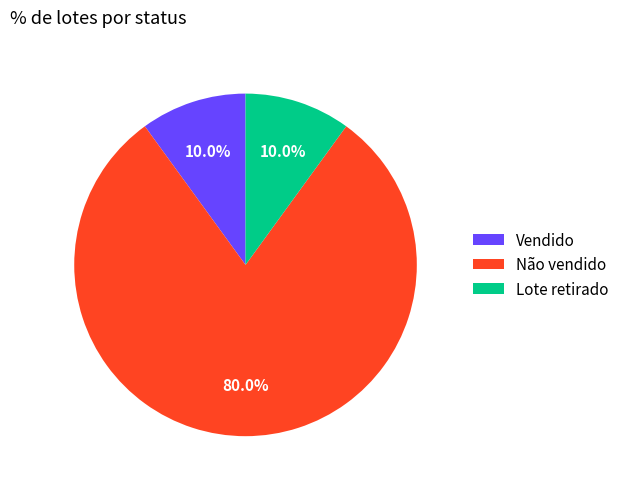

To the nearest percent, what is the combined percentage of Não vendido and Vendido?

90%